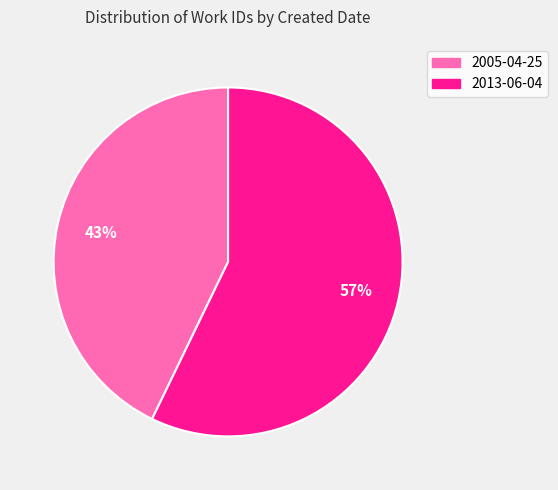

Which slice represents more than half of the pie?

2013-06-04